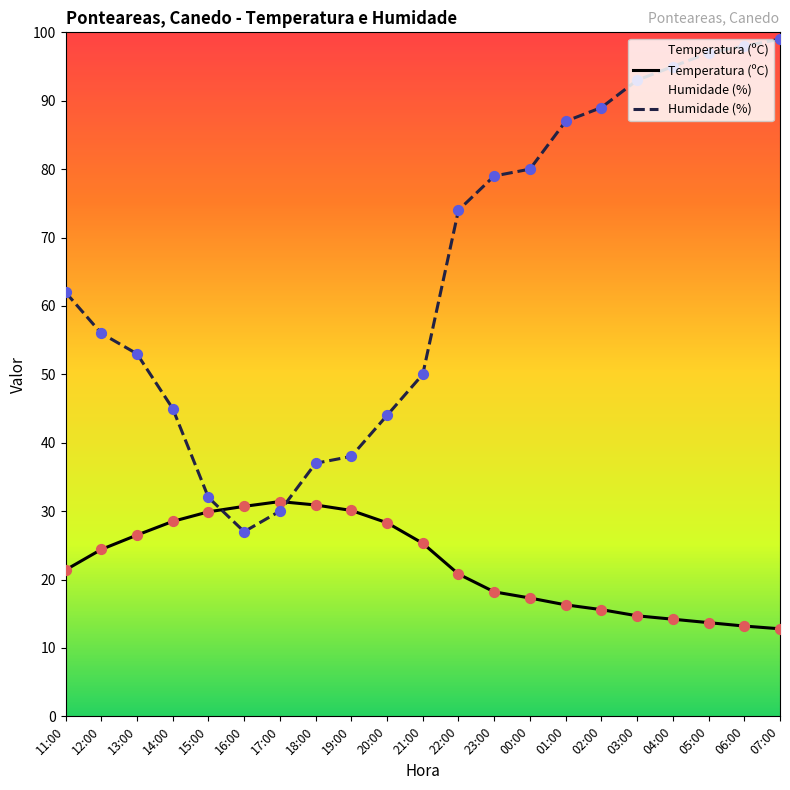

At which category is the sum across all series the highest?

07:00